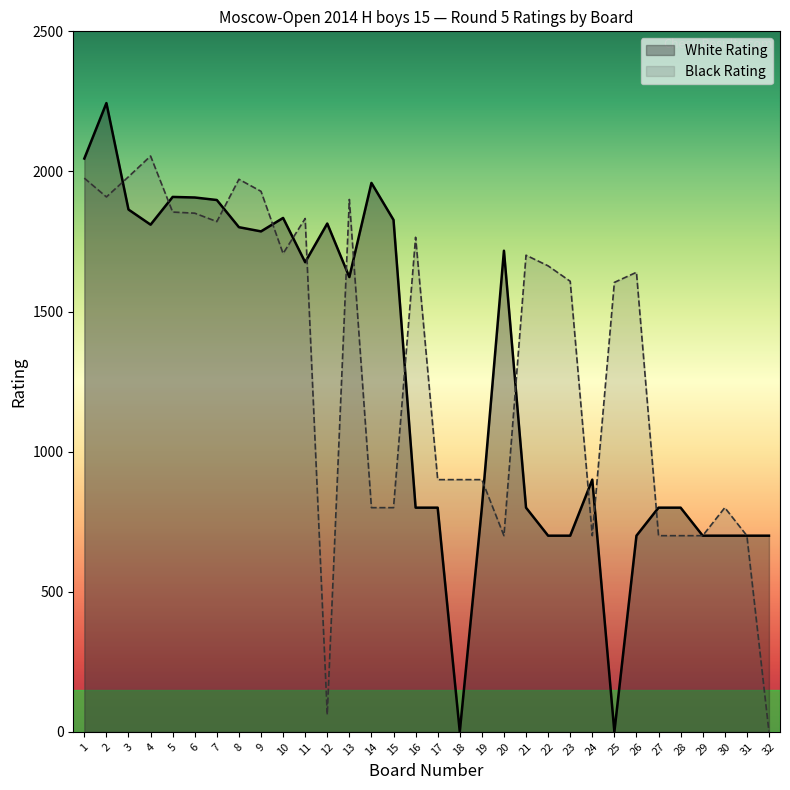

What is the difference between the second highest and minimum values in the White Rating series?

2046